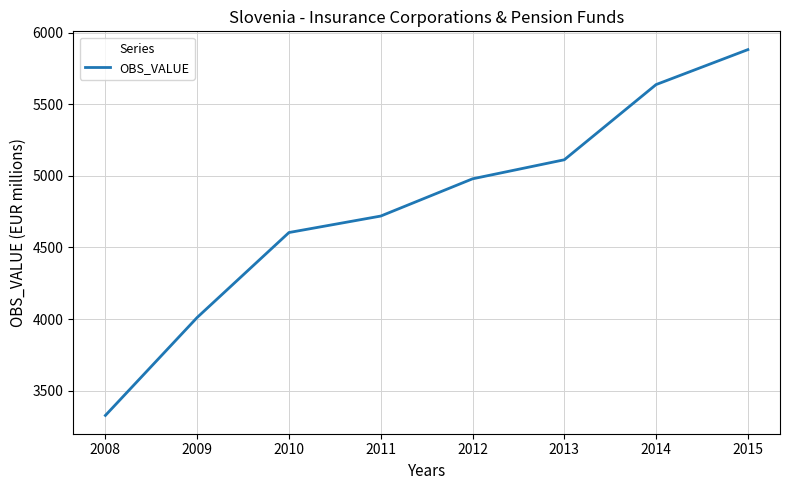

What is the sum of all values?

38270